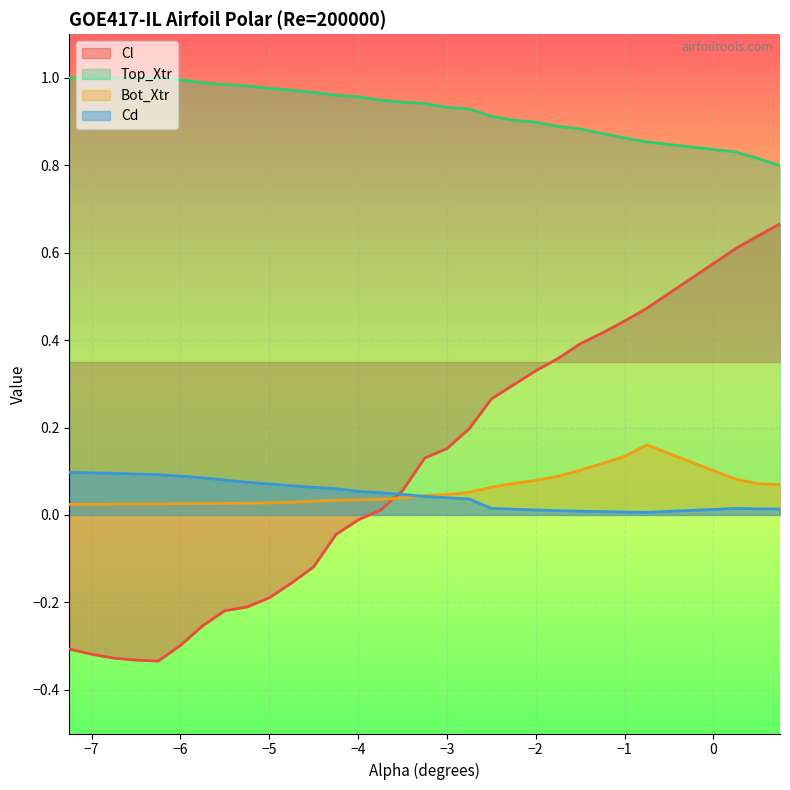

What is the difference between the maximum and second lowest values in the Top_Xtr series?

0.2